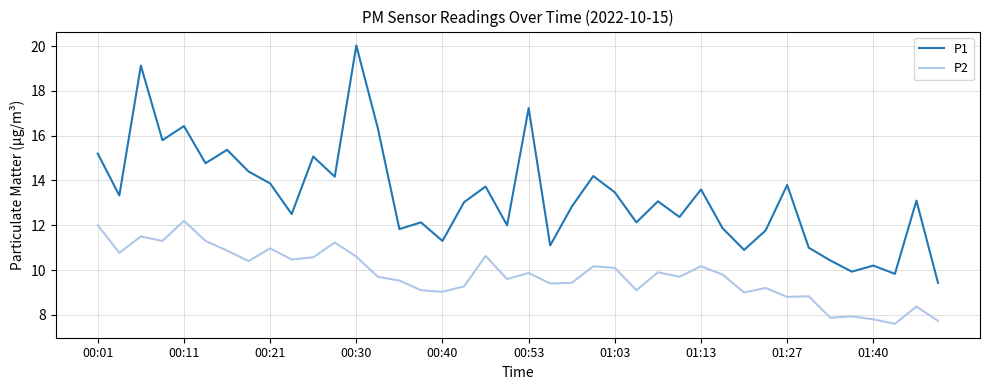

What is the difference between the maximum and minimum values in the P1 series?

10.6